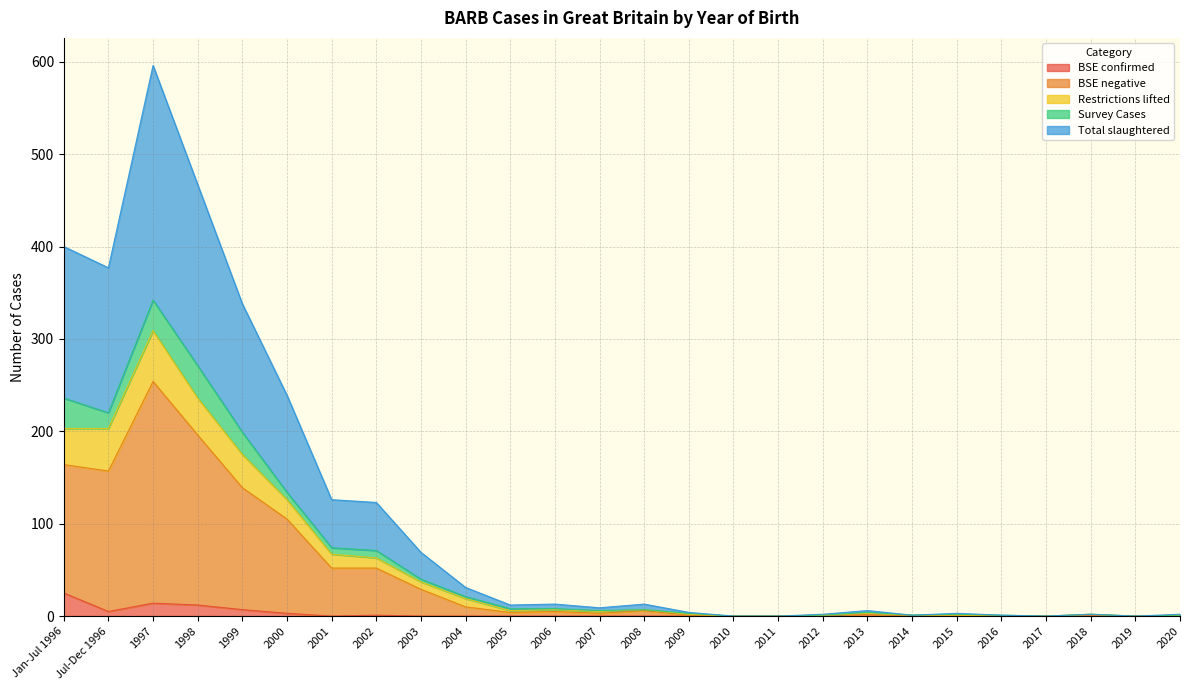

Which series has the largest range (max minus min)?

Total slaughtered